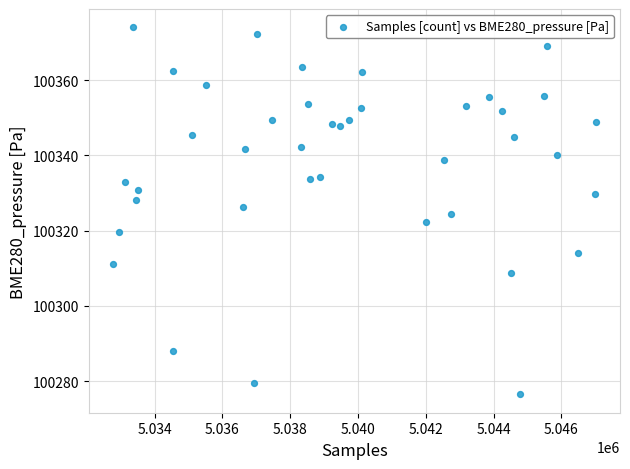

What is the range of Y values (max minus min)?

97.6